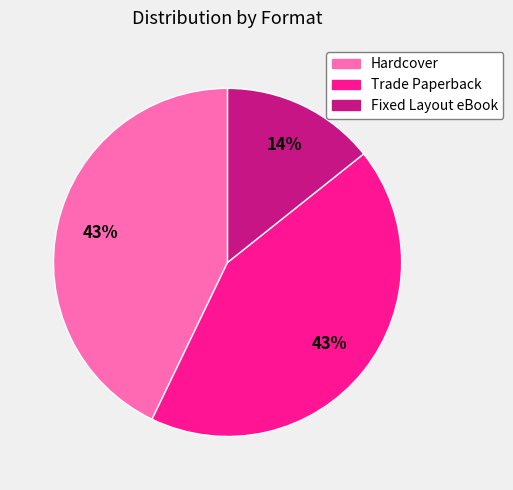

To the nearest percent, what is the average slice percentage?

33%